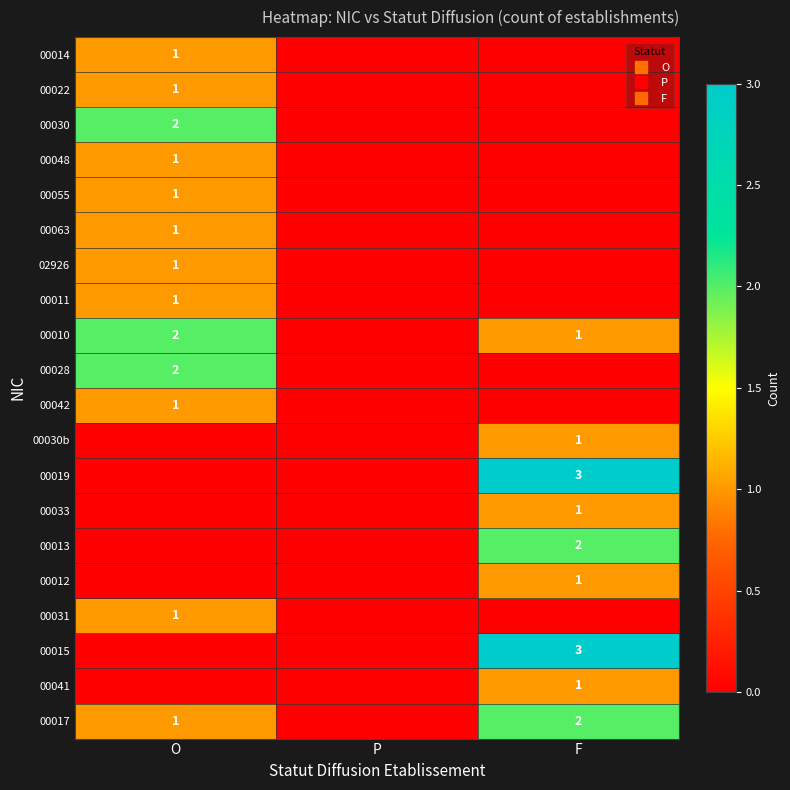

Between O and F, which is larger?

O